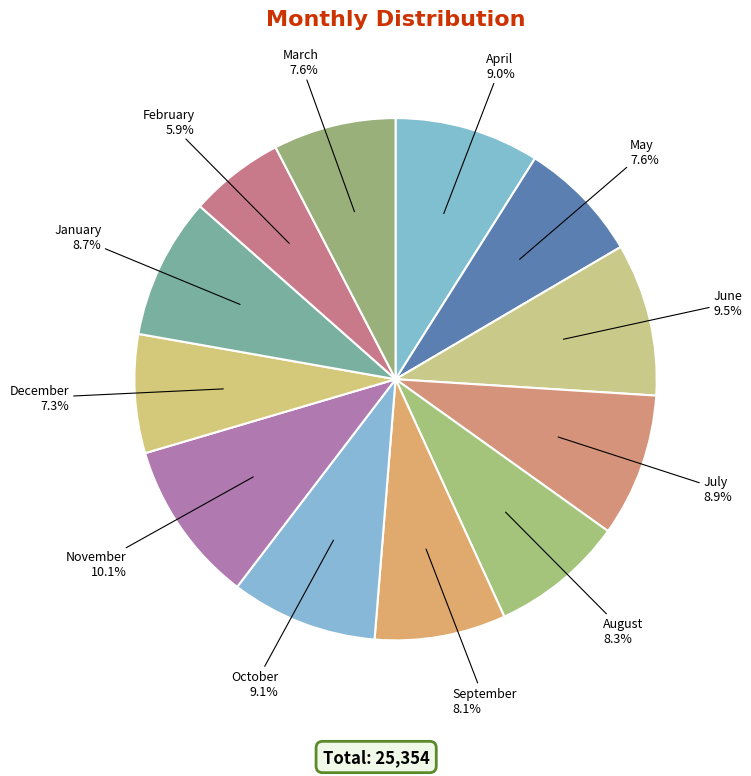

Is there any slice that represents more than half of the pie?

No